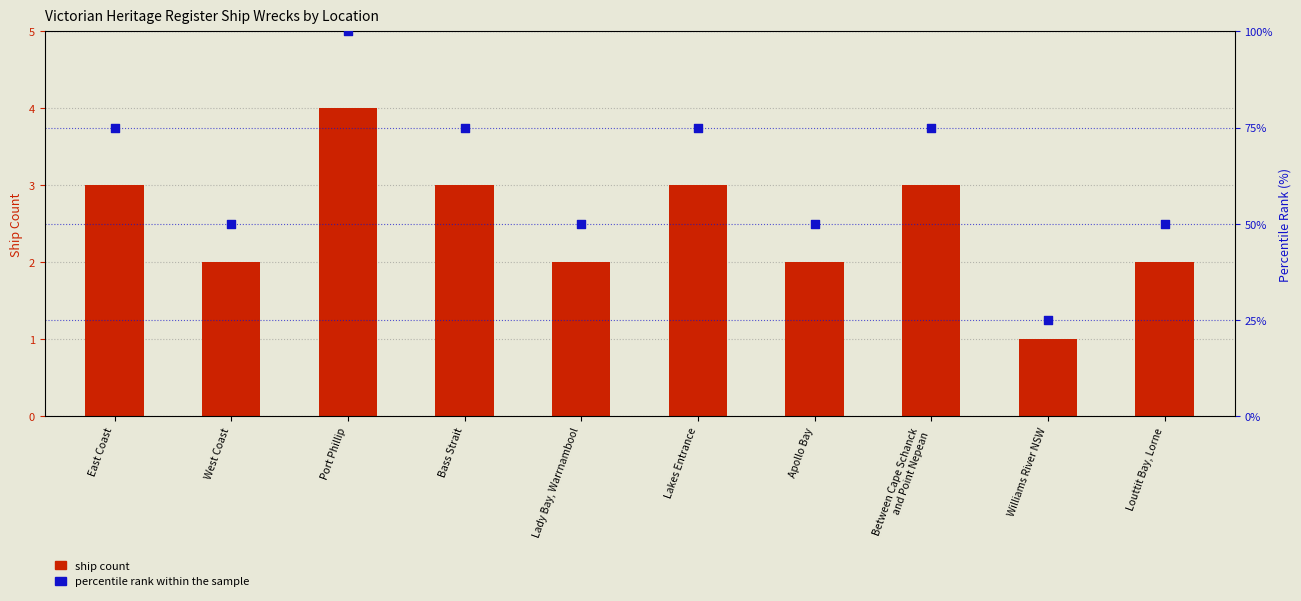

At how many categories does at least one series exceed 66?

5